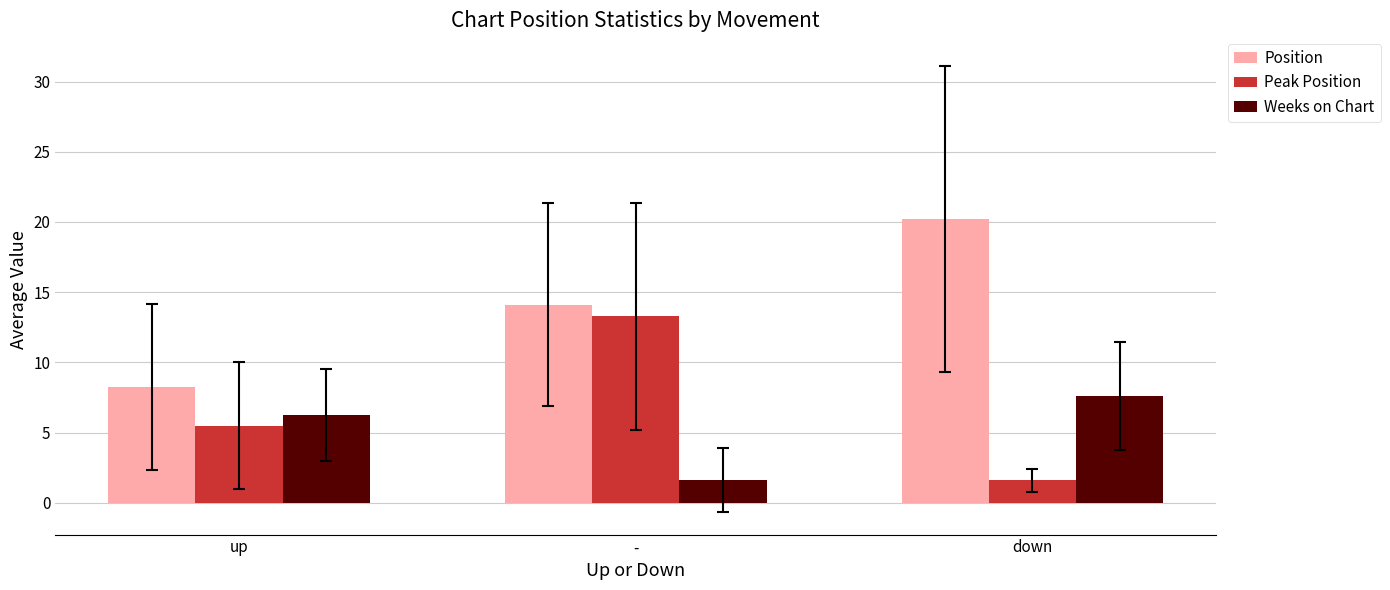

What is the maximum value for Position?

20.2